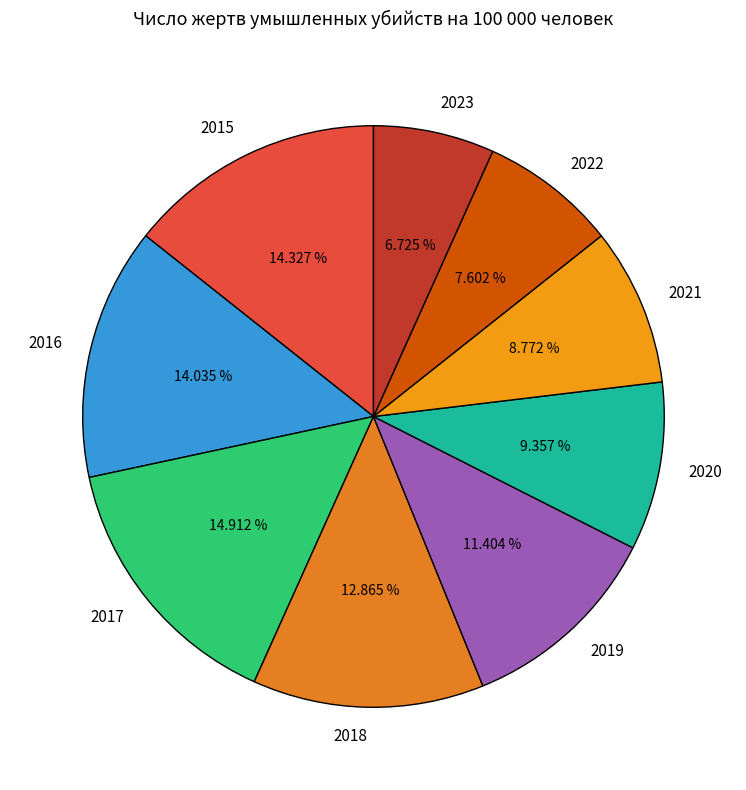

Which has a higher value, 2021 or 2022?

2021